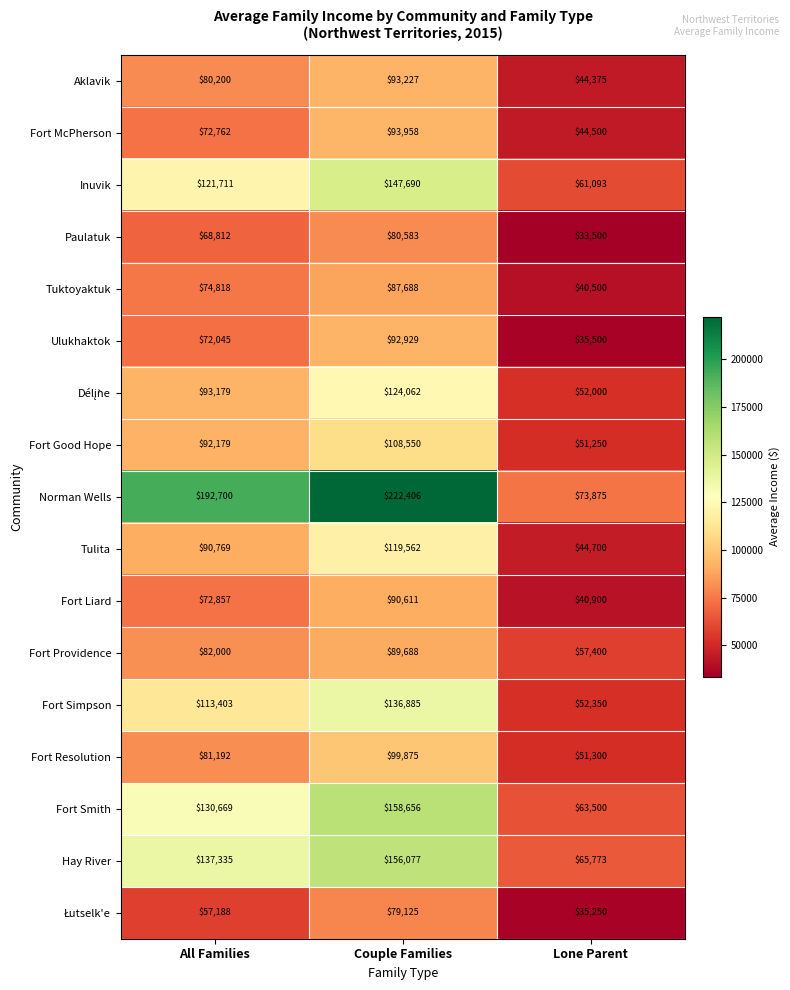

What is the sum of the Fort Smith values at Lone Parent and All Families?

194169